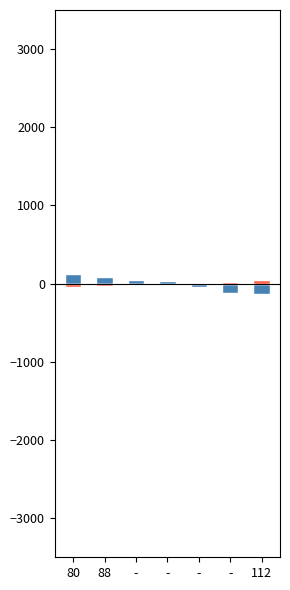

How many values in the id series are below 38?

3